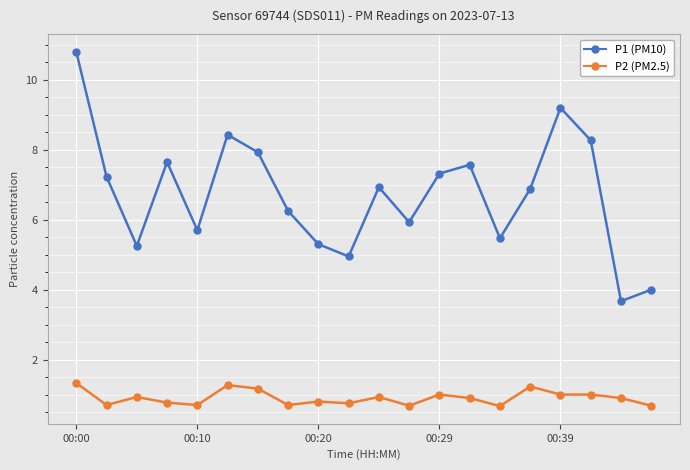

What is the difference between the second highest and minimum values in the P1 (PM10) series?

5.5